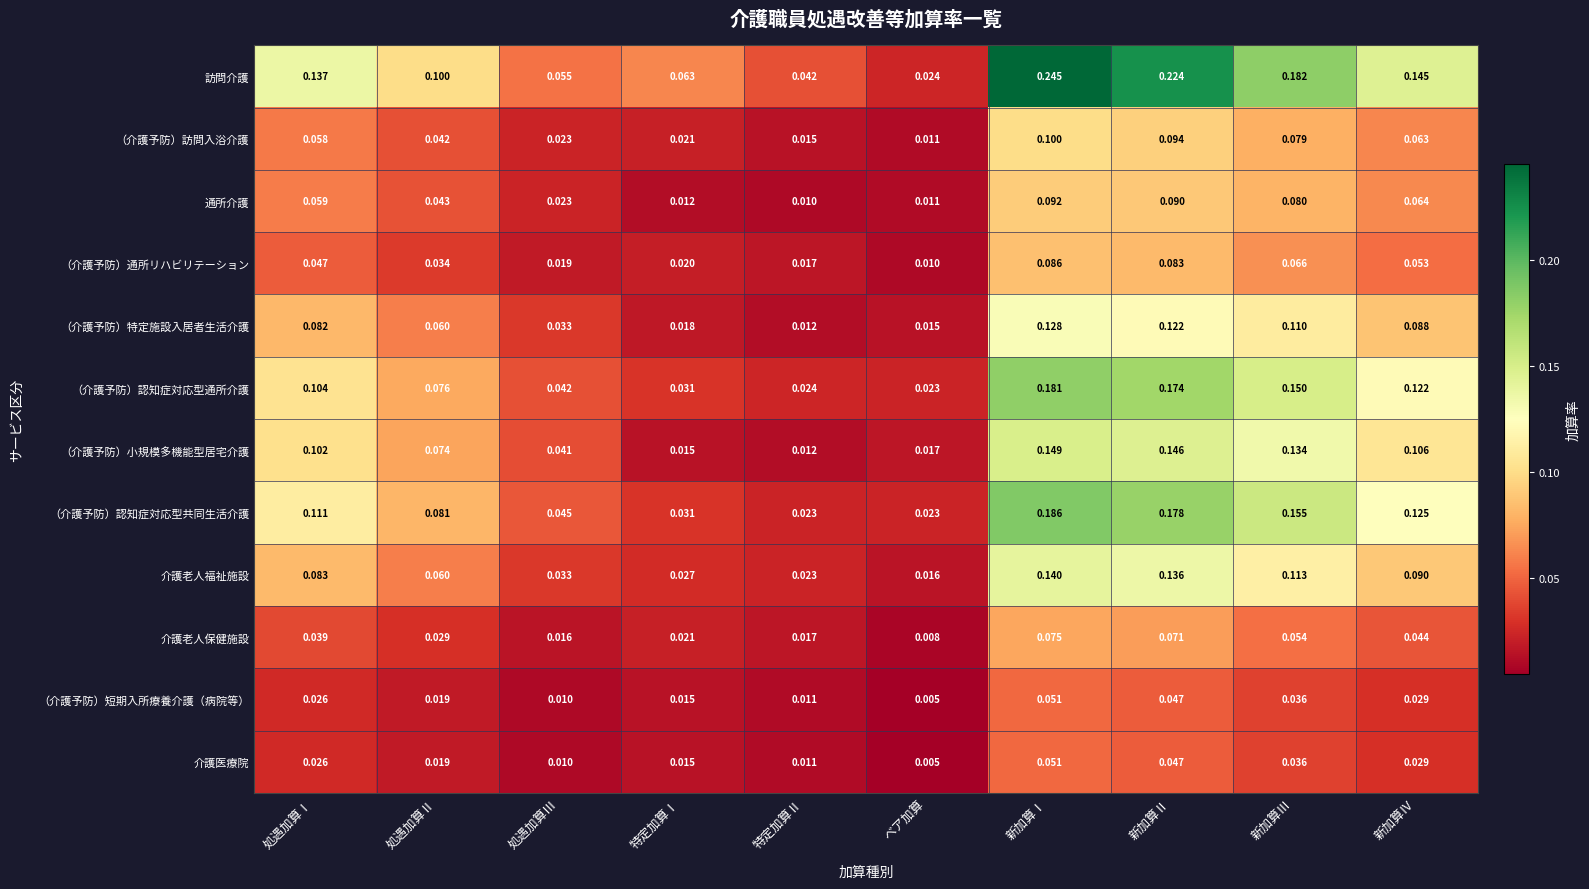

Rank the categories by （介護予防）短期入所療養介護（病院等） value from highest to lowest.

新加算Ⅰ, 新加算Ⅱ, 新加算Ⅲ, 新加算Ⅳ, 処遇加算Ⅰ, 処遇加算Ⅱ, 特定加算Ⅰ, 特定加算Ⅱ, 処遇加算Ⅲ, ベア加算